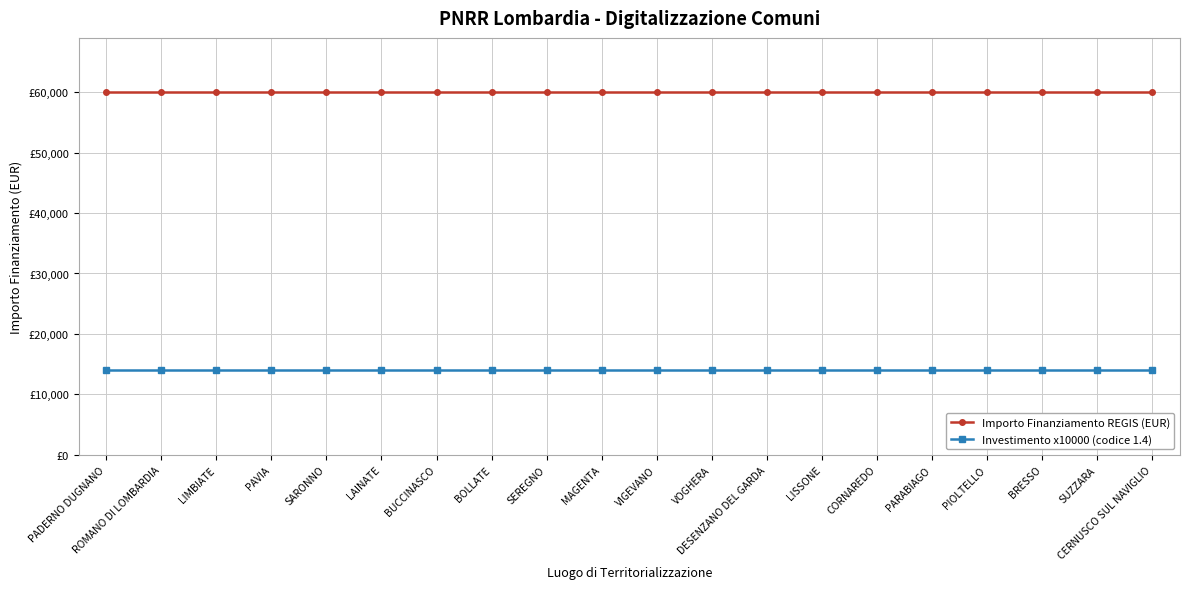

True or false: Investimento x10000 (codice 1.4) and Importo Finanziamento REGIS (EUR) intersect in this chart.

False